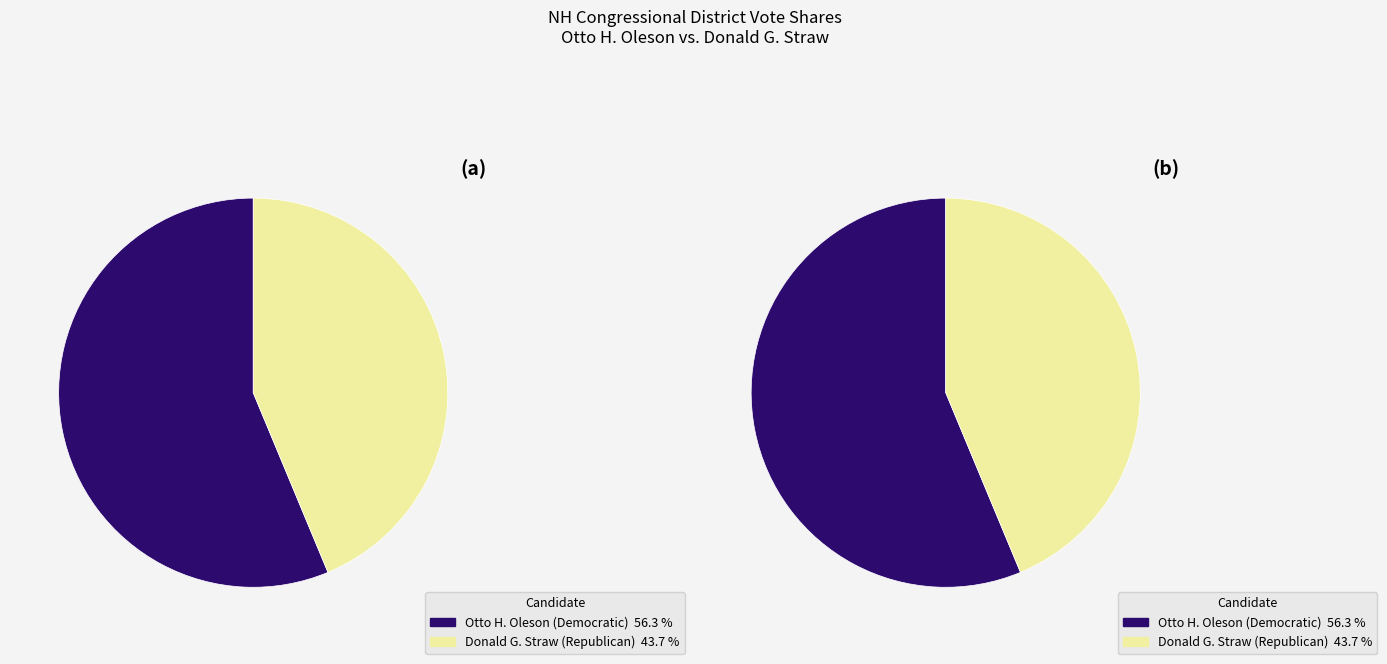

True or false: Franconia accounts for 1% of the total.

False